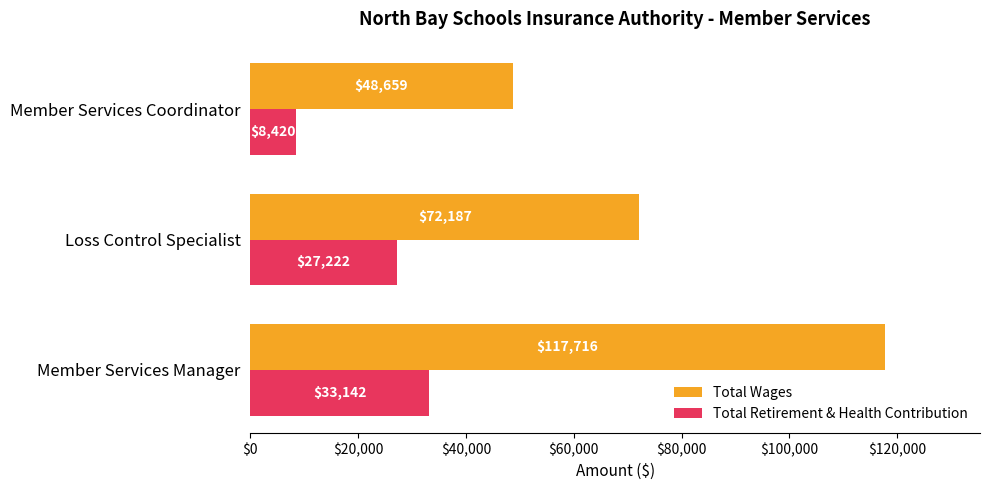

What is the spread (max minus min) of values at Member Services Coordinator?

40239